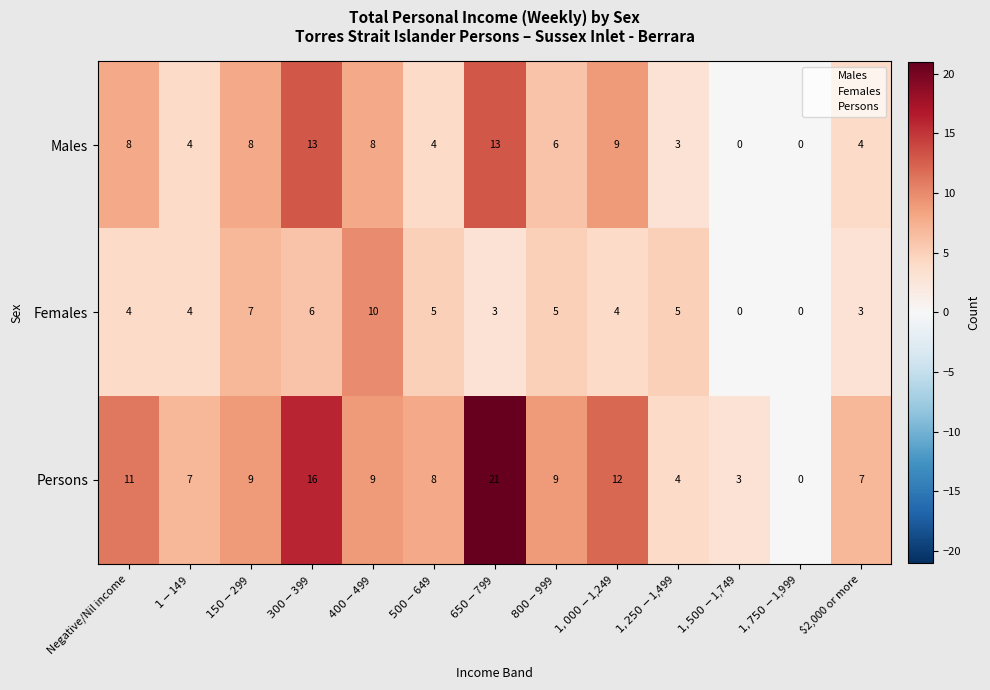

List the series in order of their overall mean, highest first.

Persons, Males, Females